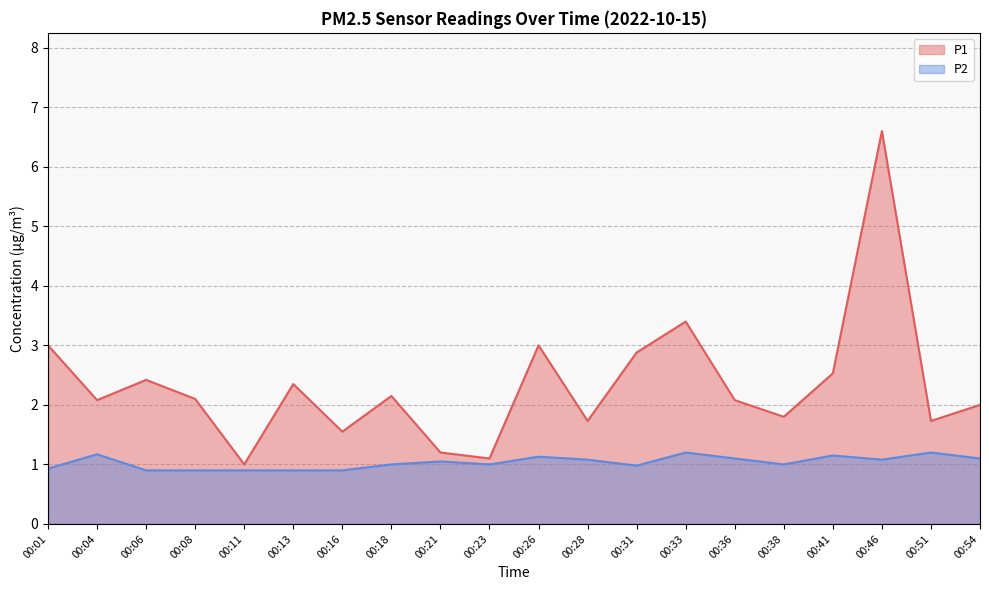

The P2 series shows 0.4 at 00:08. True or false?

False